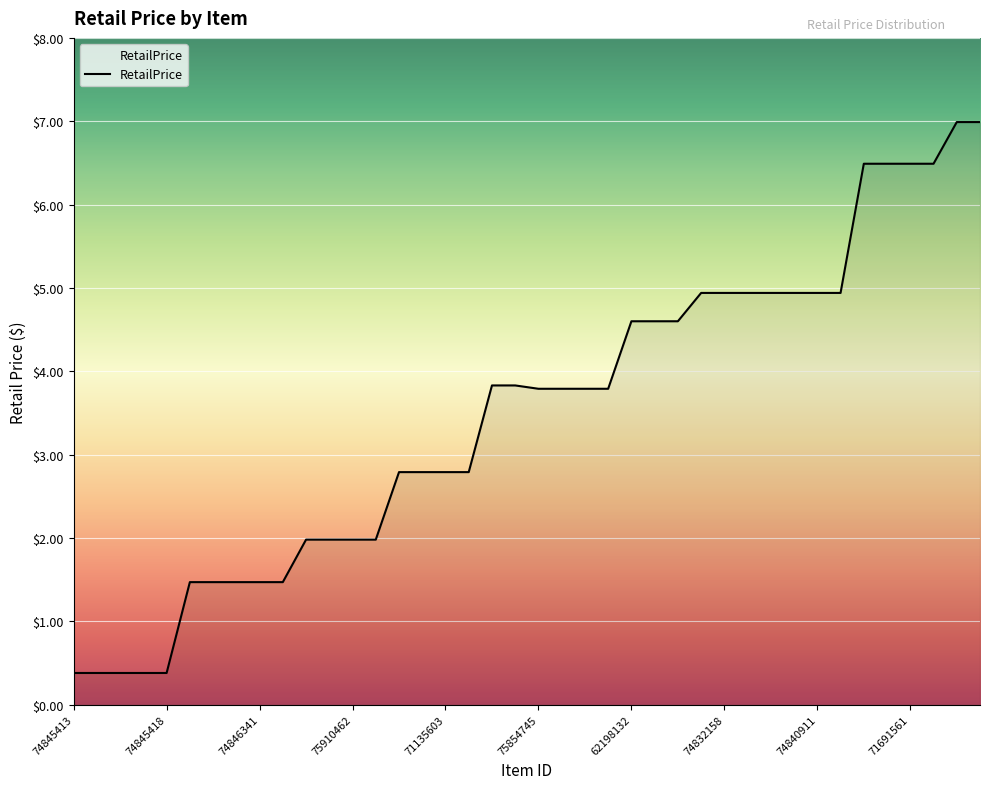

What is the maximum value shown in the chart?

7.0